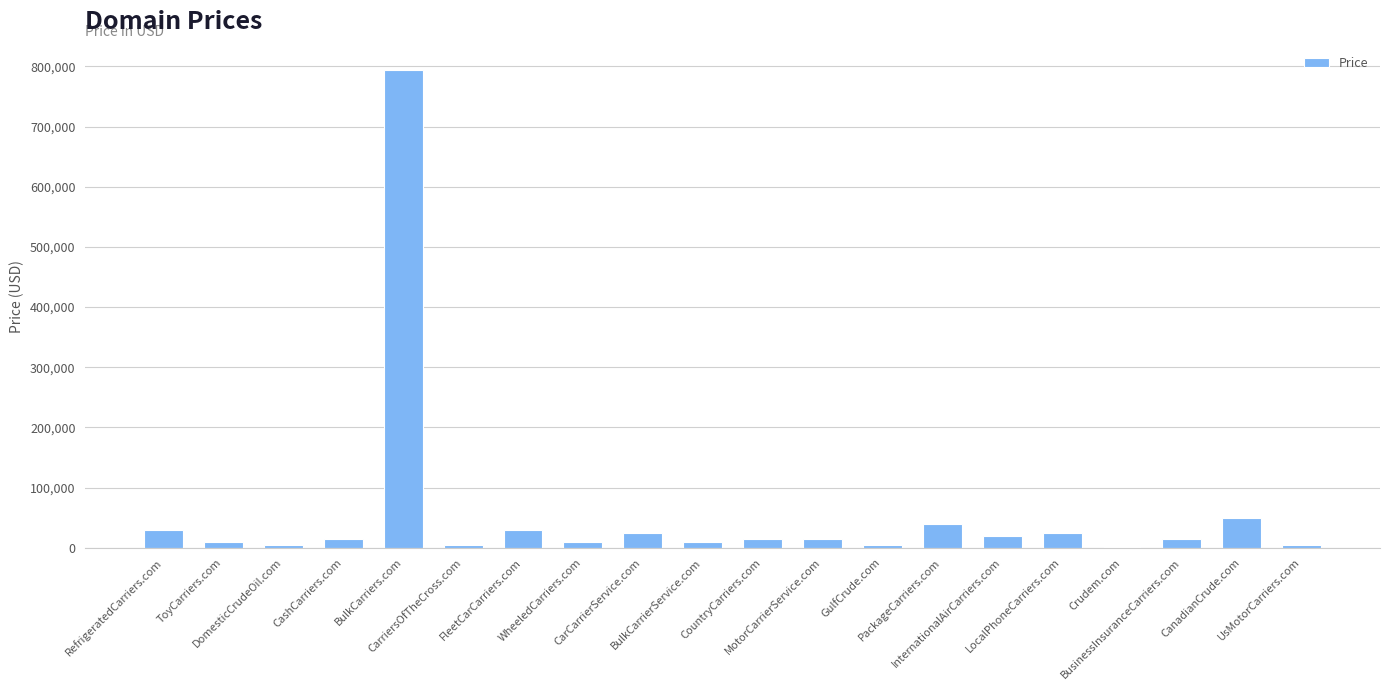

What is the sum of all values?

1123760